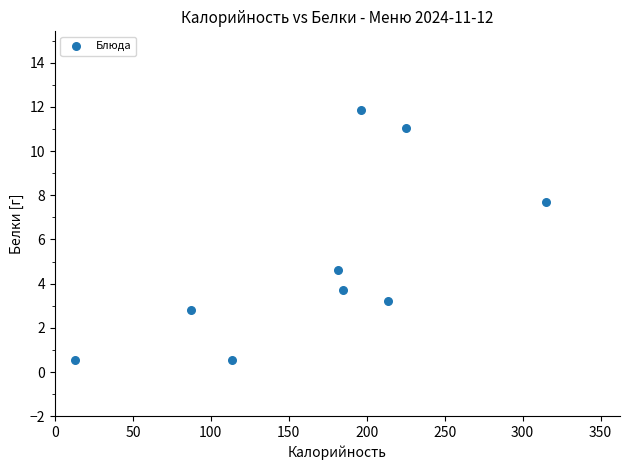

What Y value in the scatter plot is closest to 6?

4.6